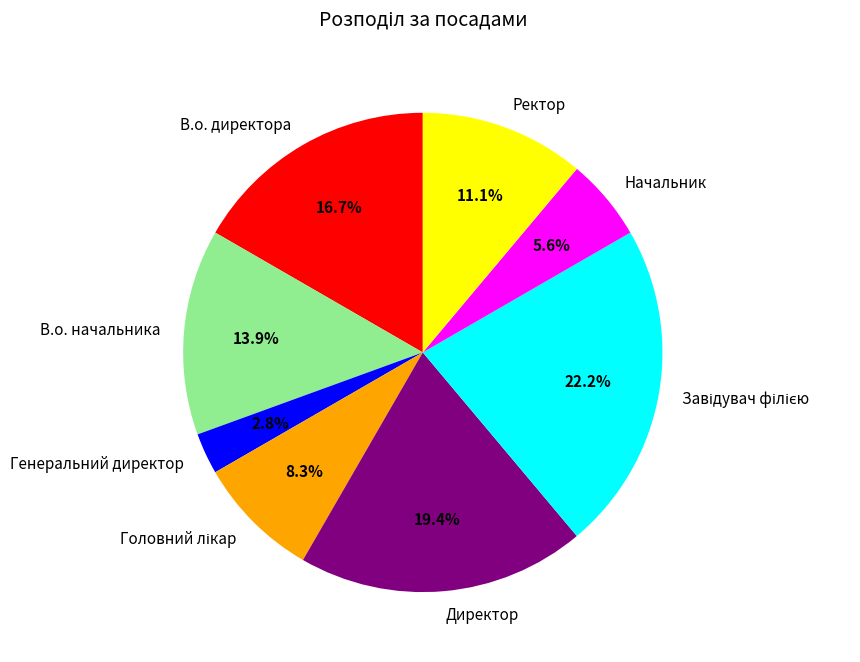

Does Начальник account for over 50% of the chart?

No